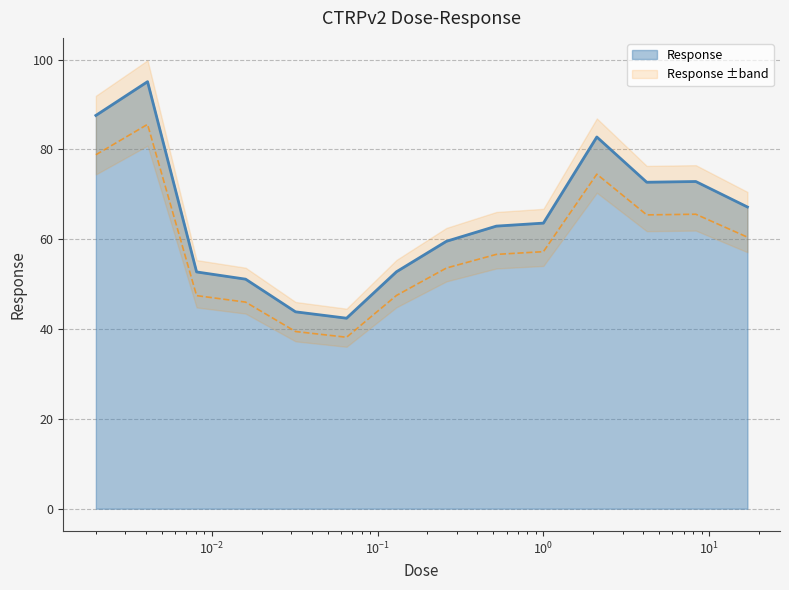

The value at 0.065 is 8.8. True or false?

False